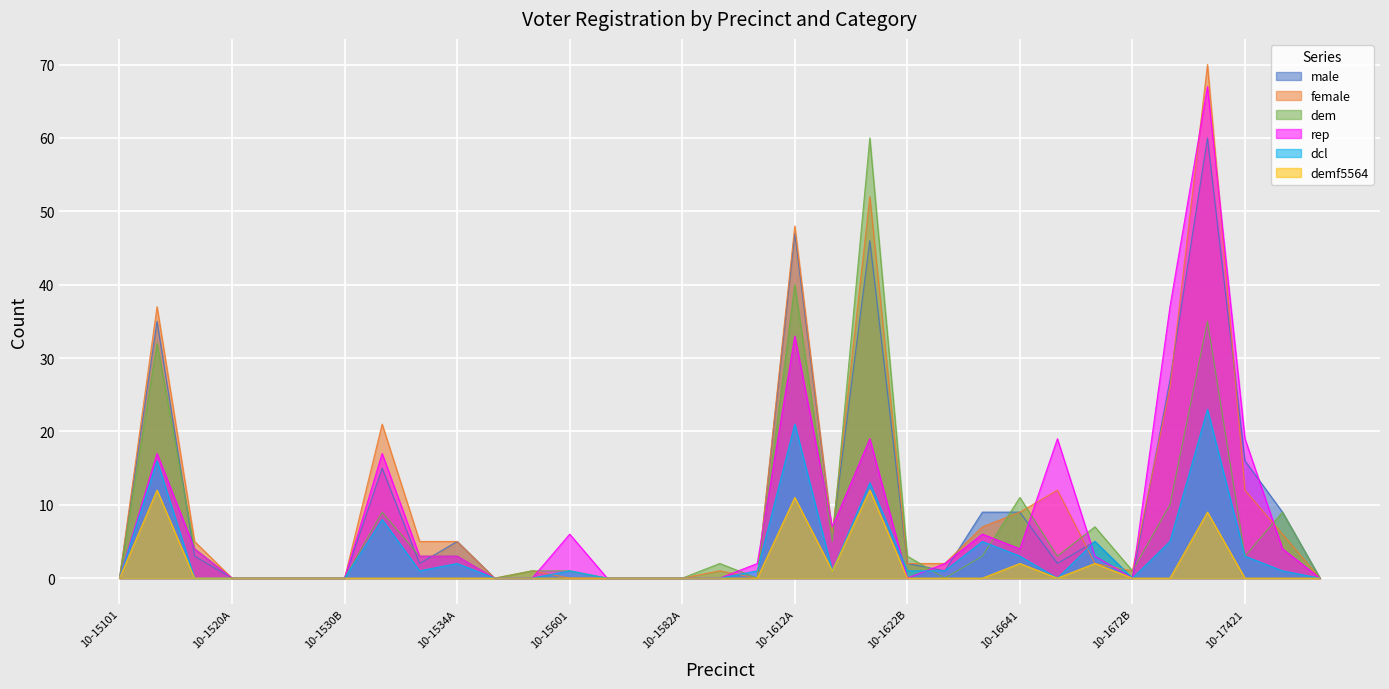

At which category does dcl reach its first local valley?

10-1532B